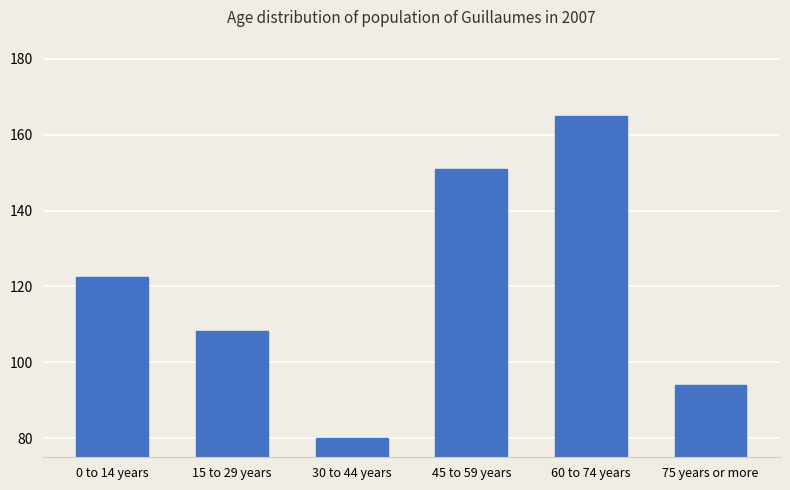

What is the value of the 1st bar from the left?

122.5